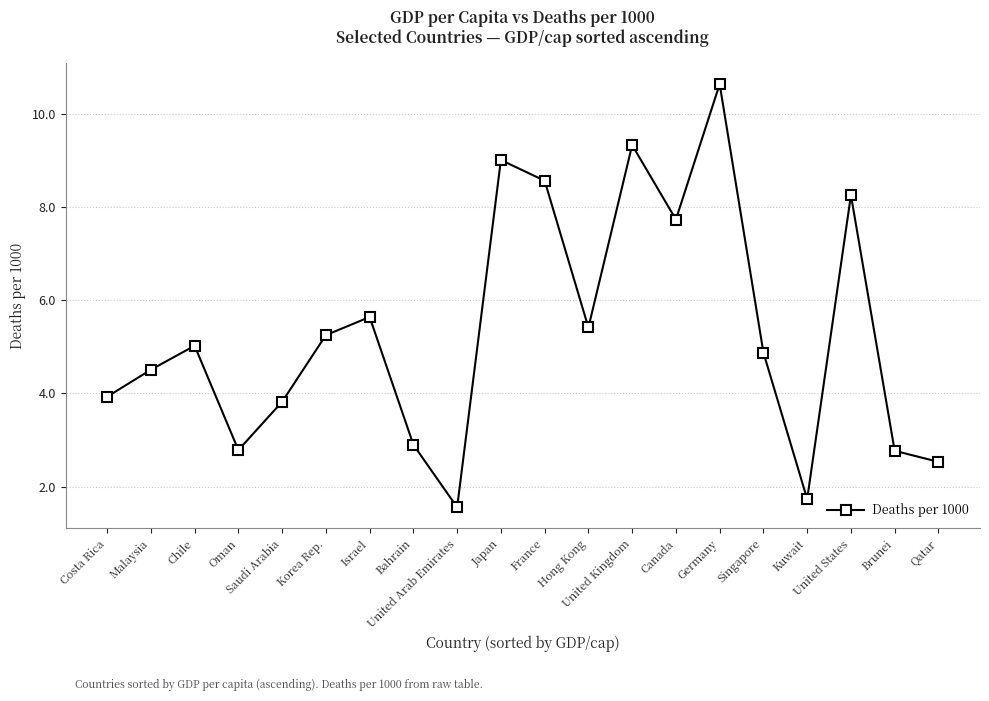

The chart shows a value of 10.6 at Germany. True or false?

True